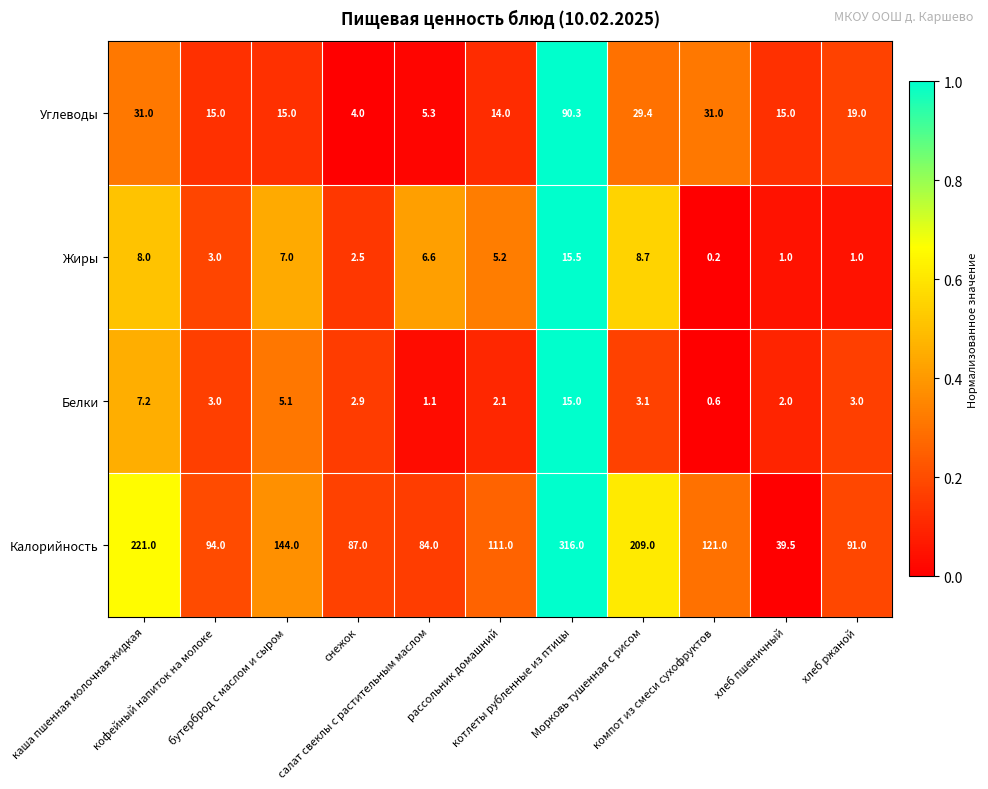

List the series in order of their peak value, highest first.

Калорийность, Углеводы, Жиры, Белки